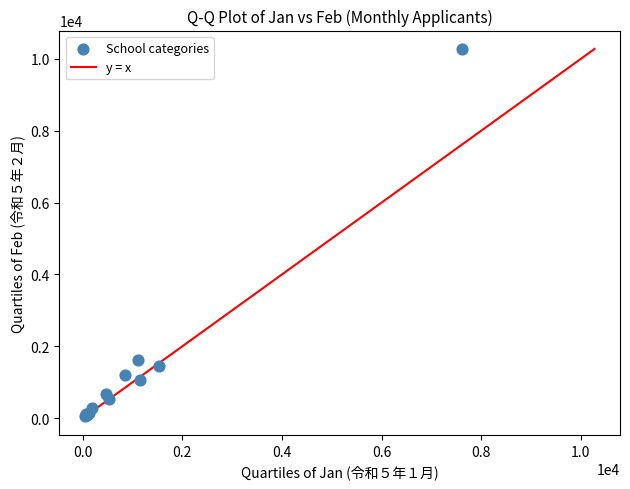

What Y value in the scatter plot is closest to 5168?

1609